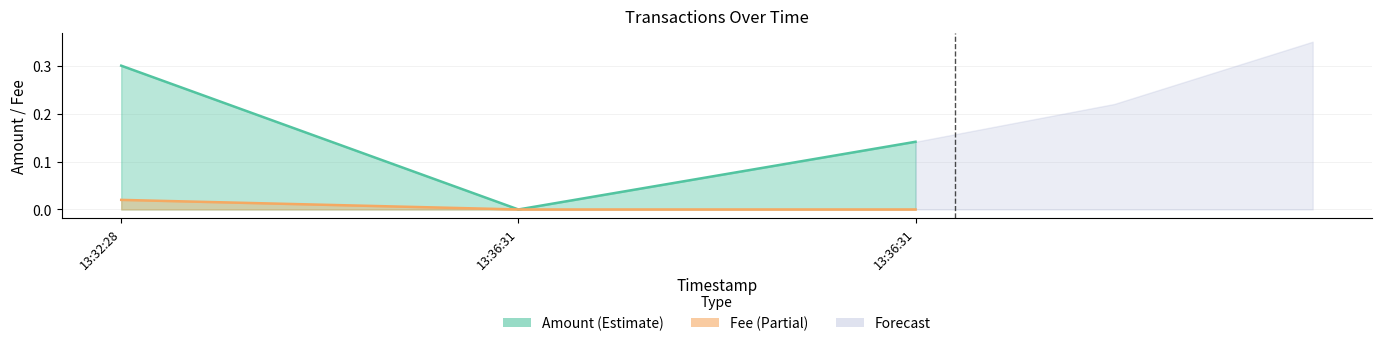

True or false: Fee has a value of 0.0 at 13:32:28.

True